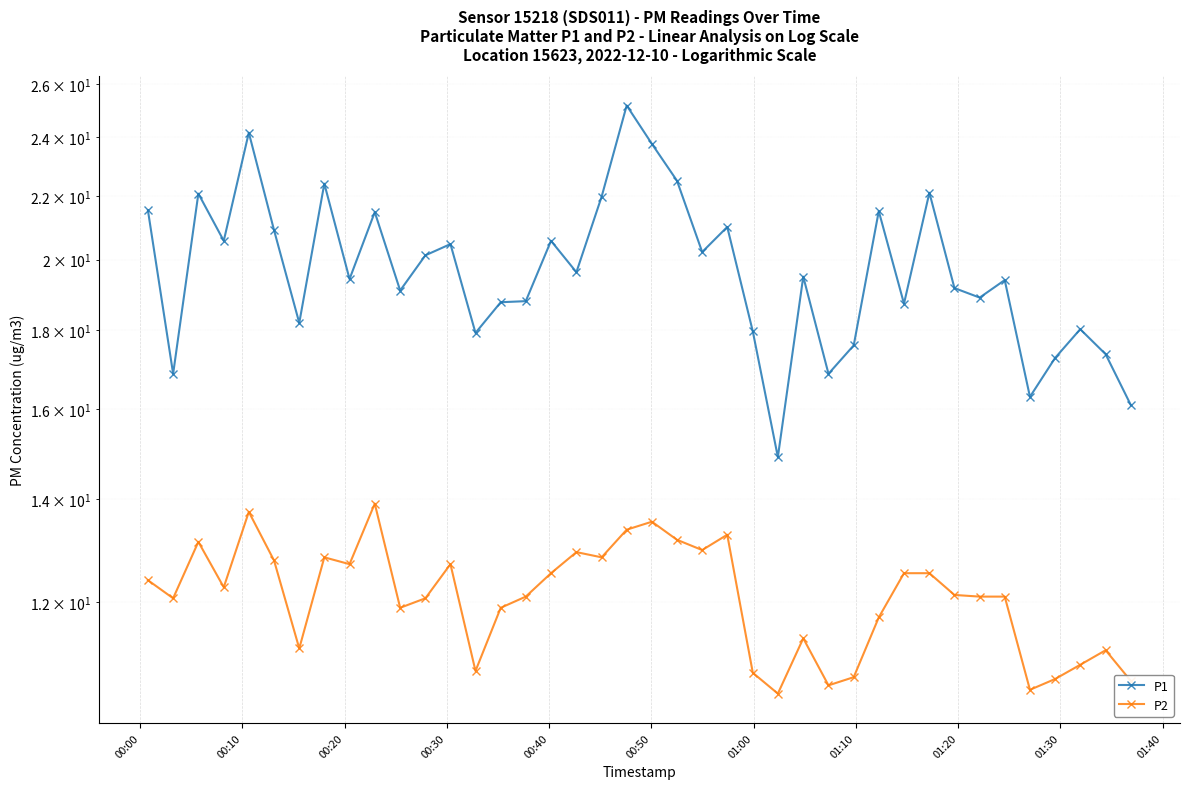

Reading left to right, transcribe all the data shown in this chart.

P1: 21.5	16.9	22.1	20.6	24.2	20.9	18.2	22.4	19.4	21.5	19.1	20.1	20.5	17.9	18.8	18.8	20.6	19.6	22.0	25.2	23.8	22.5	20.2	21.0	18.0	14.9	19.5	16.9	17.6	21.5	18.7	22.1	19.2	18.9	19.4	16.3	17.3	18.0	17.4	16.1
P2: 12.4	12.1	13.1	12.3	13.7	12.8	11.2	12.8	12.7	13.9	11.9	12.1	12.7	10.8	11.9	12.1	12.5	12.9	12.8	13.4	13.5	13.2	13.0	13.3	10.8	10.5	11.4	10.6	10.7	11.7	12.5	12.5	12.1	12.1	12.1	10.5	10.7	10.9	11.2	10.7